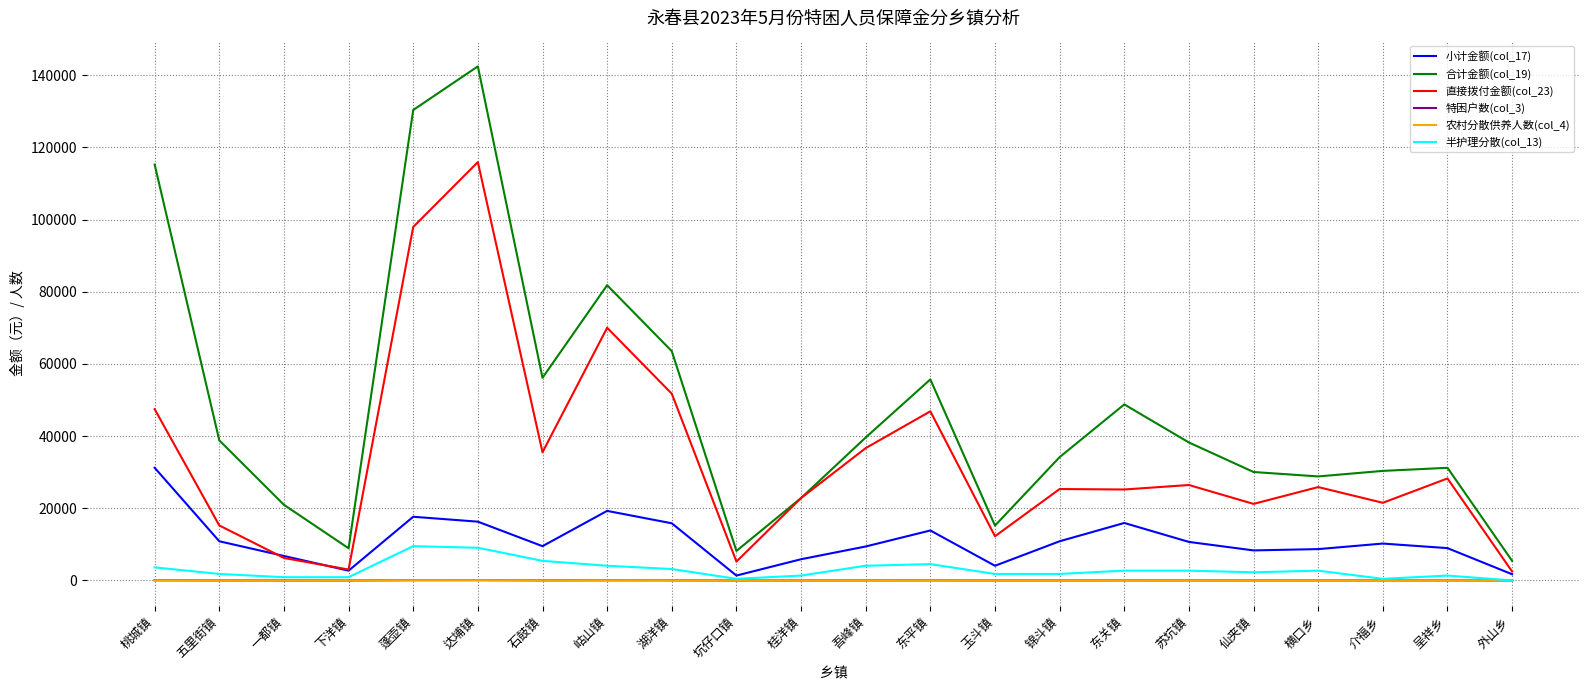

At which label does 直接拨付金额(col_23) first exceed 25883?

桃城镇